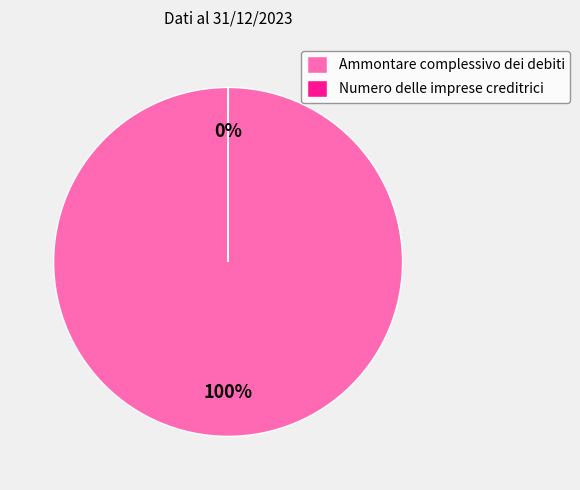

To the nearest percent, what is the difference between the largest and smallest slice percentages?

100%